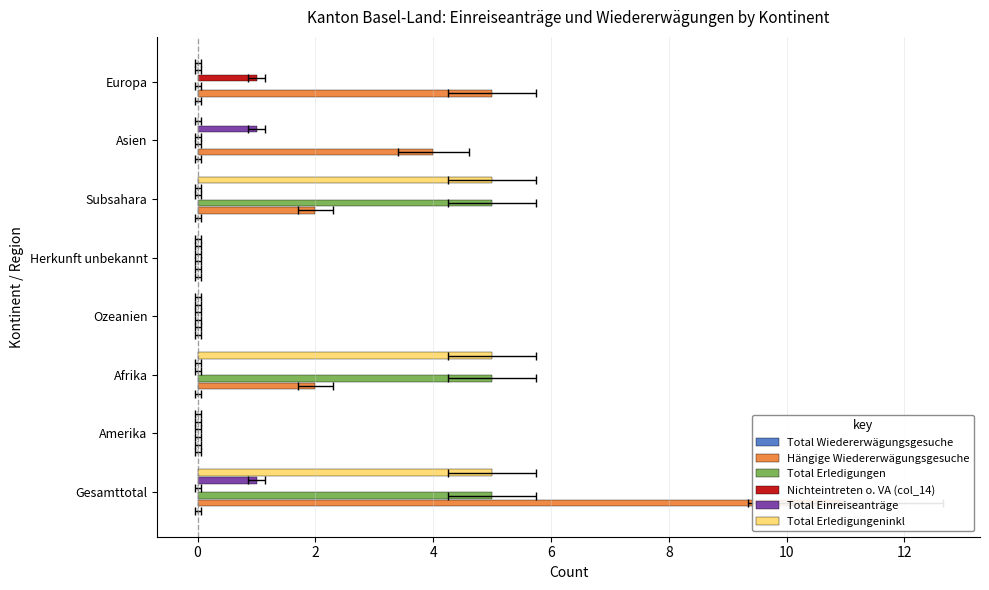

How many values in the Hängige Wiedererwägungsgesuche series exceed 2?

3